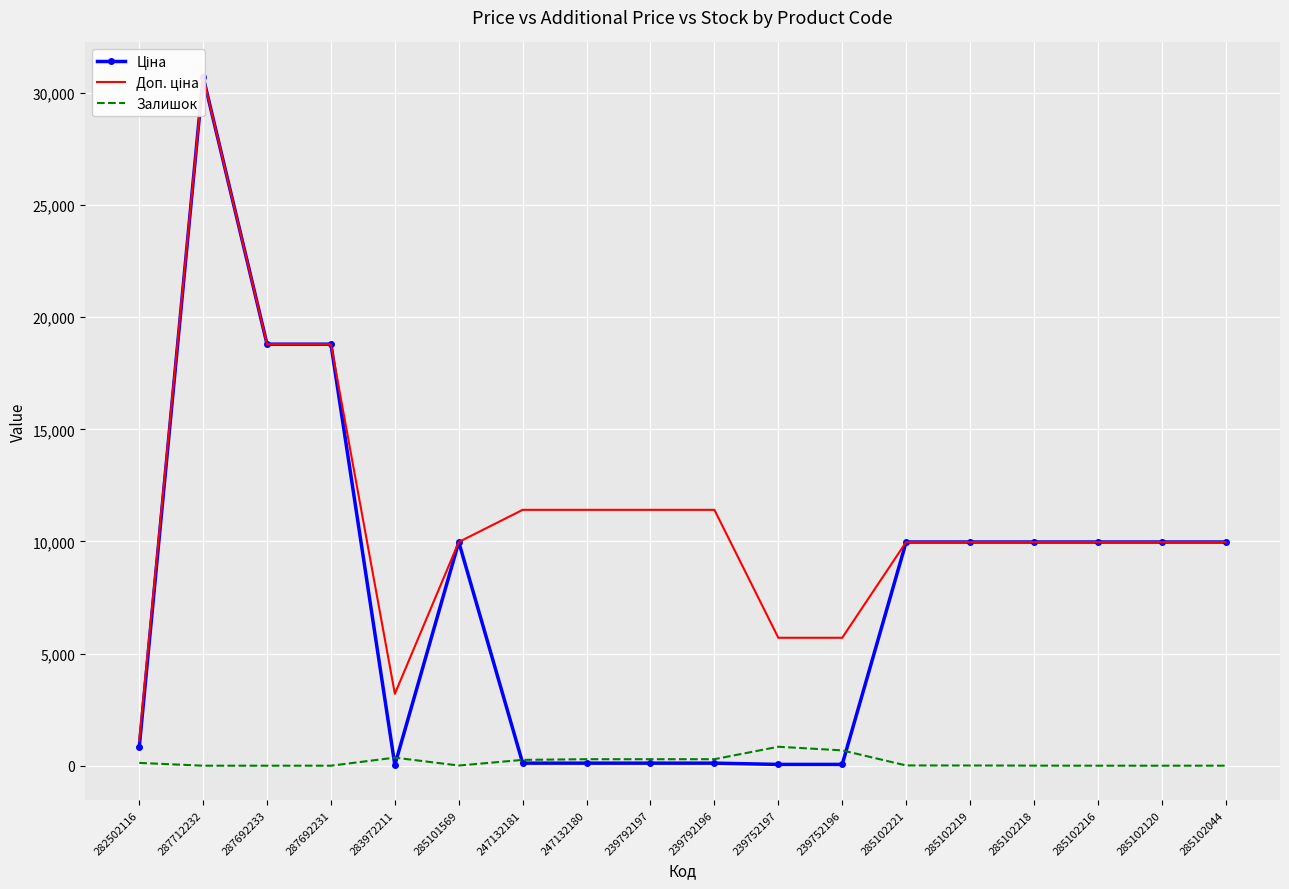

Between 285102219 and 239752197, which is larger?

285102219